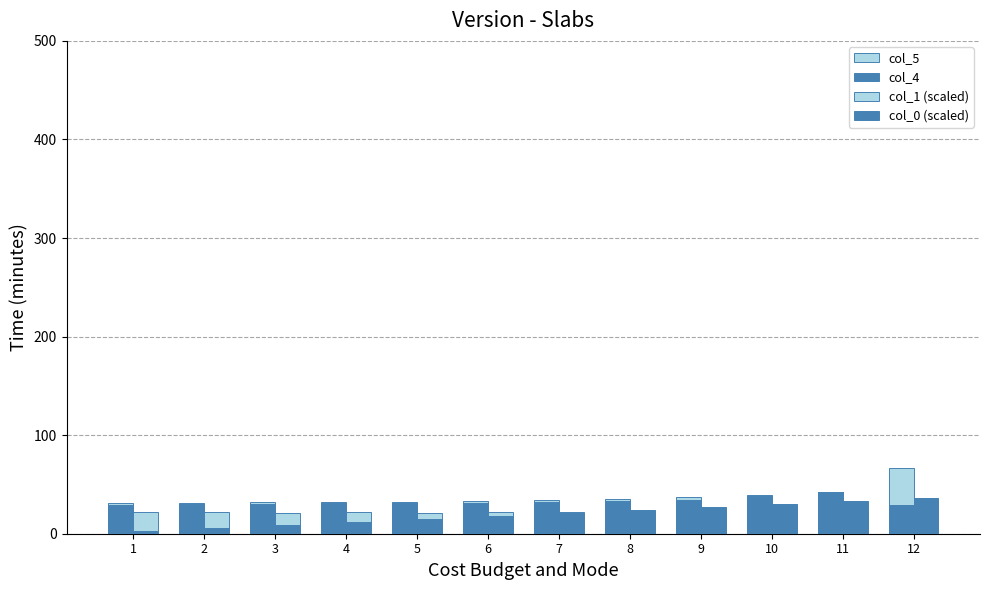

Are the bars horizontal?

No